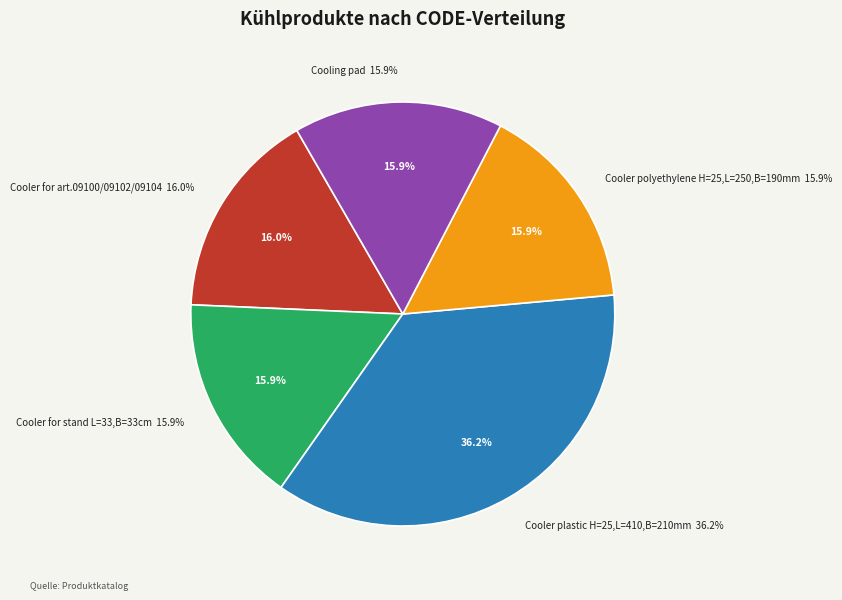

To the nearest percent, what is the difference between the largest and smallest slice percentages?

20%